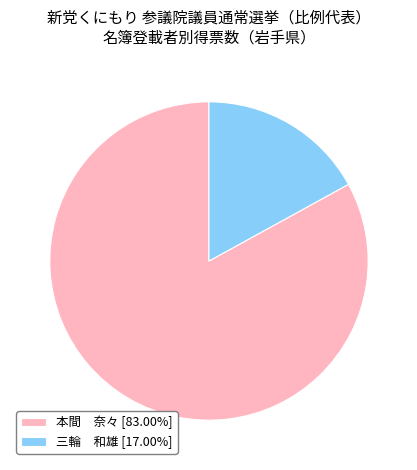

Does 本間 奈々 [83.00%] account for over 50% of the chart?

Yes